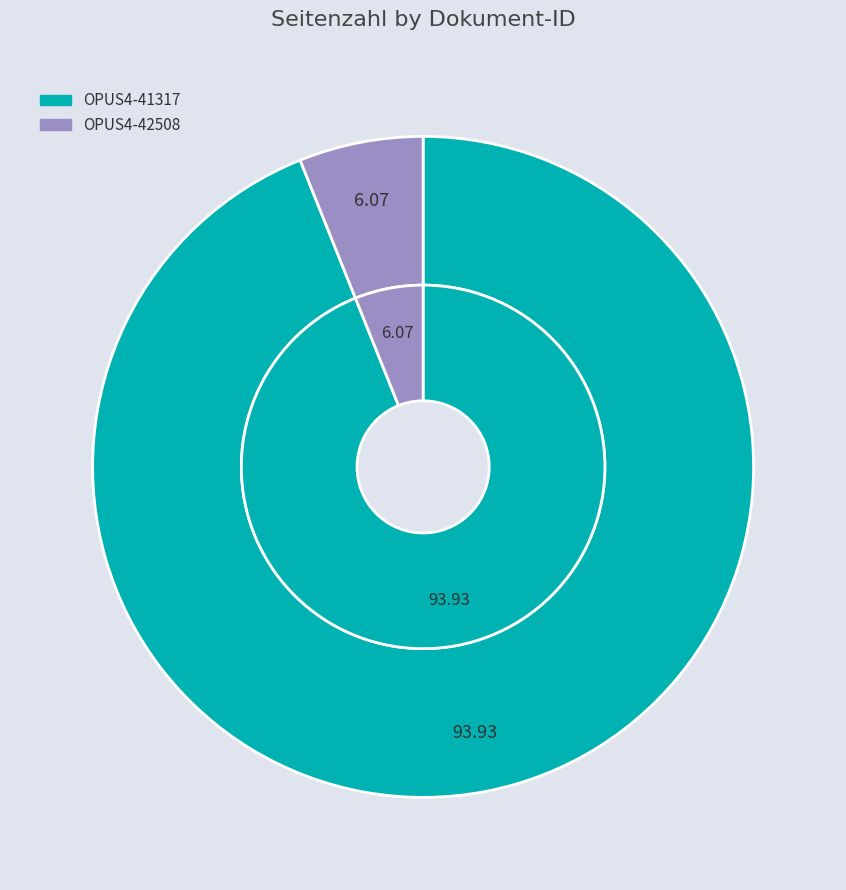

To the nearest percent, what is the average slice percentage?

50%